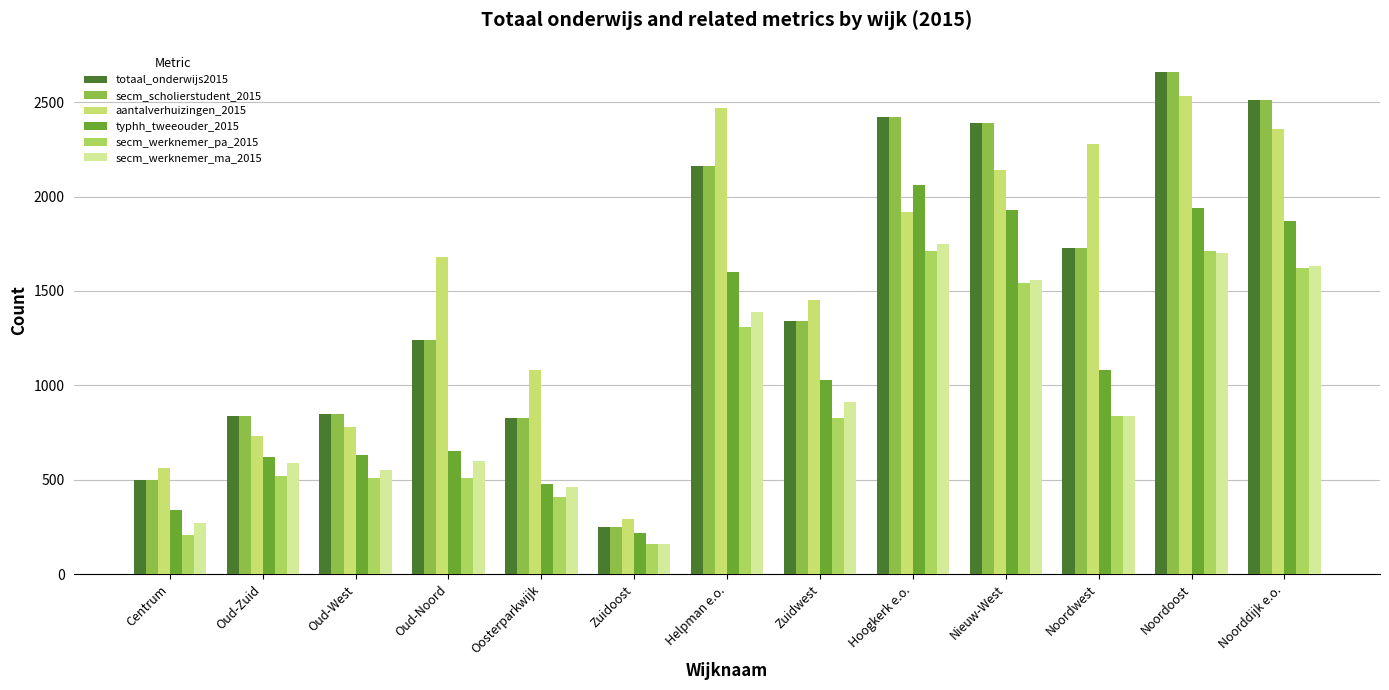

At which label does totaal_onderwijs2015 first exceed 1340?

Helpman e.o.